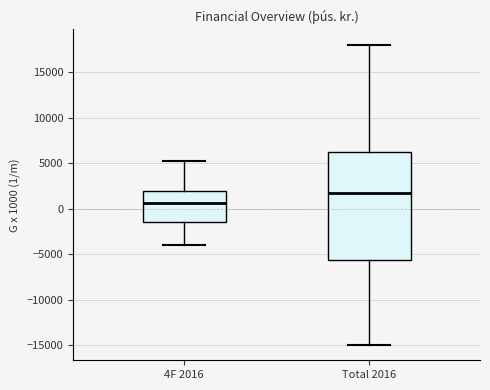

Which box is the tallest, from its lower edge to its upper edge?

Total 2016